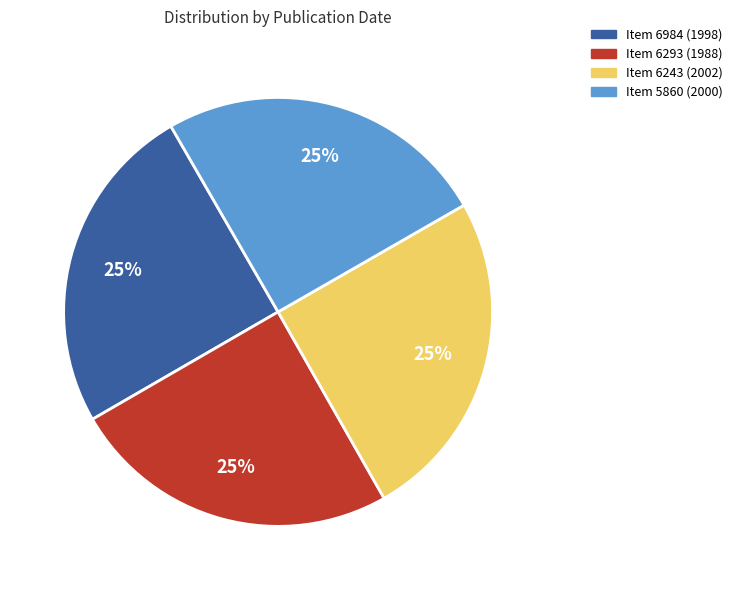

Is there a majority slice in this chart?

No